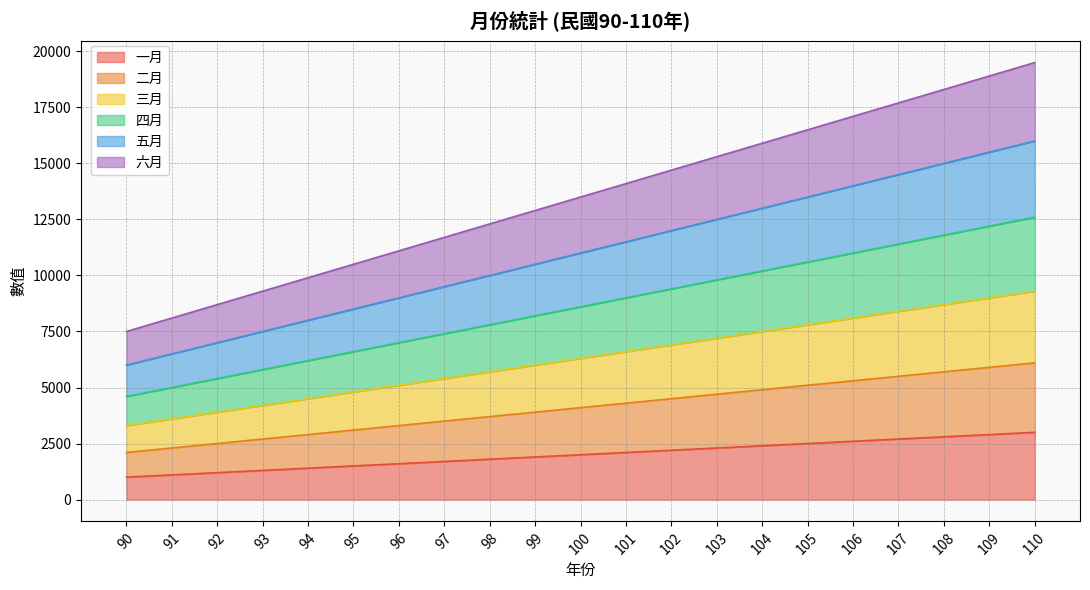

Is it true that 四月 equals 8600 at 100?

True